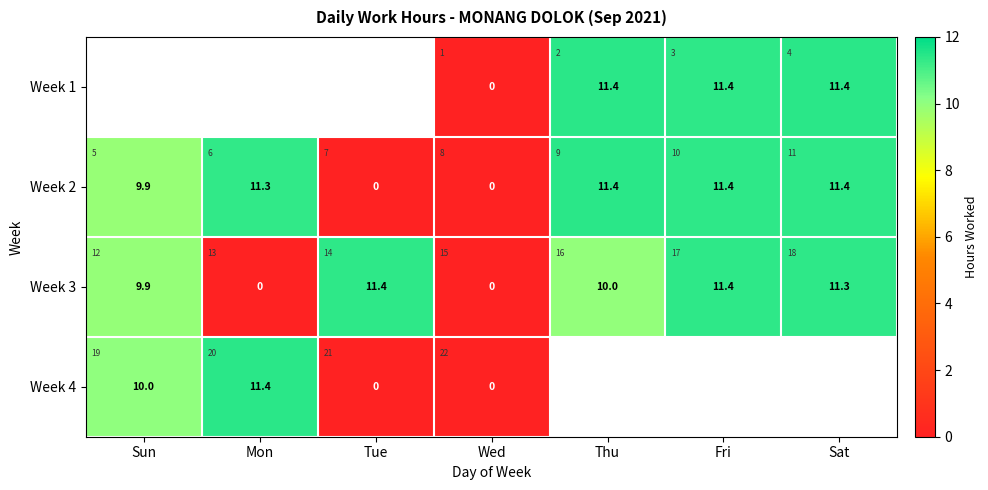

List the series in order of their overall mean, highest first.

Week 1, Week 2, Week 3, Week 4